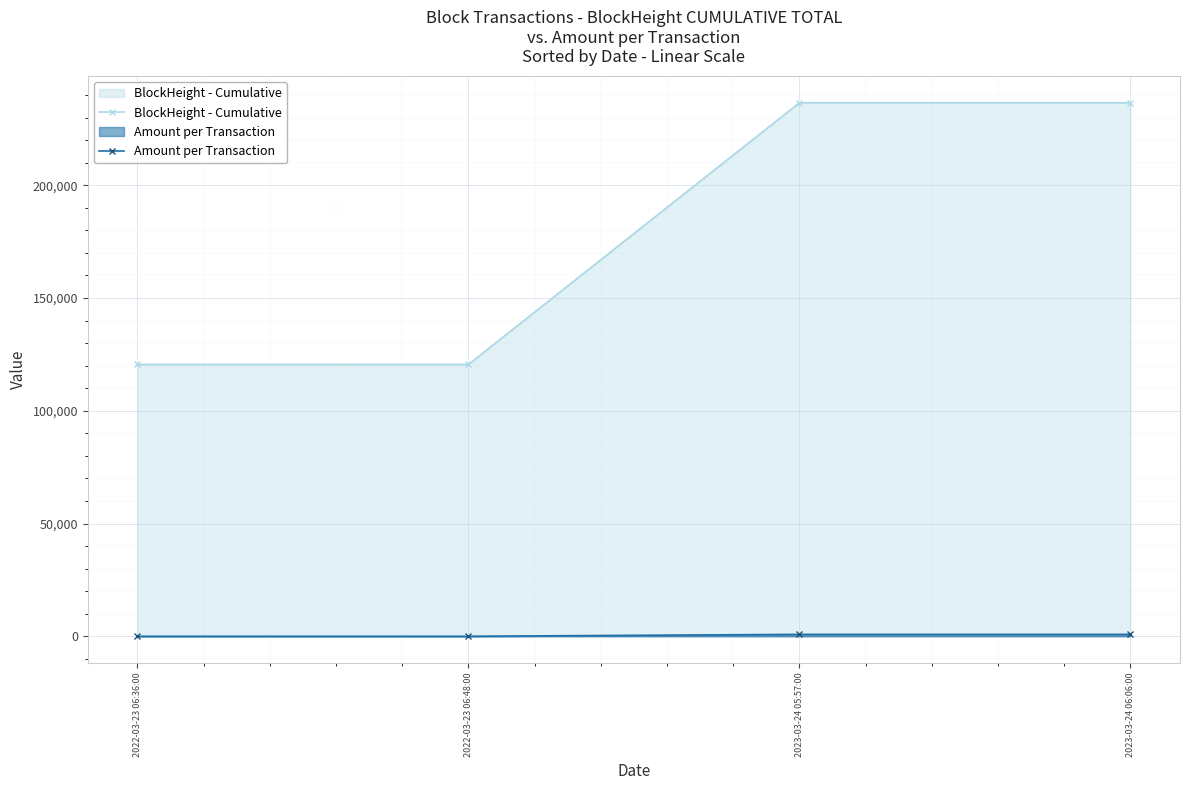

Rank the categories by BlockHeight - Cumulative value from lowest to highest.

2022-03-23 06:36:00, 2022-03-23 06:48:00, 2023-03-24 05:57:00, 2023-03-24 06:06:00